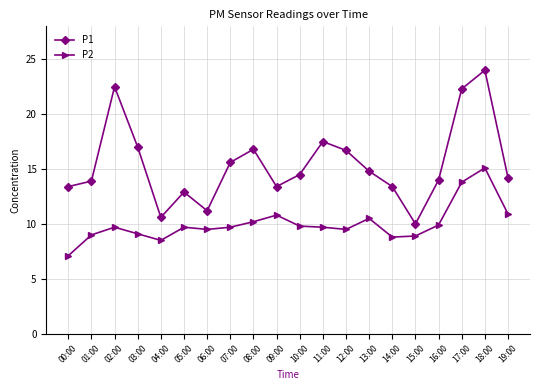

What are all the series names shown in the legend?

P1, P2